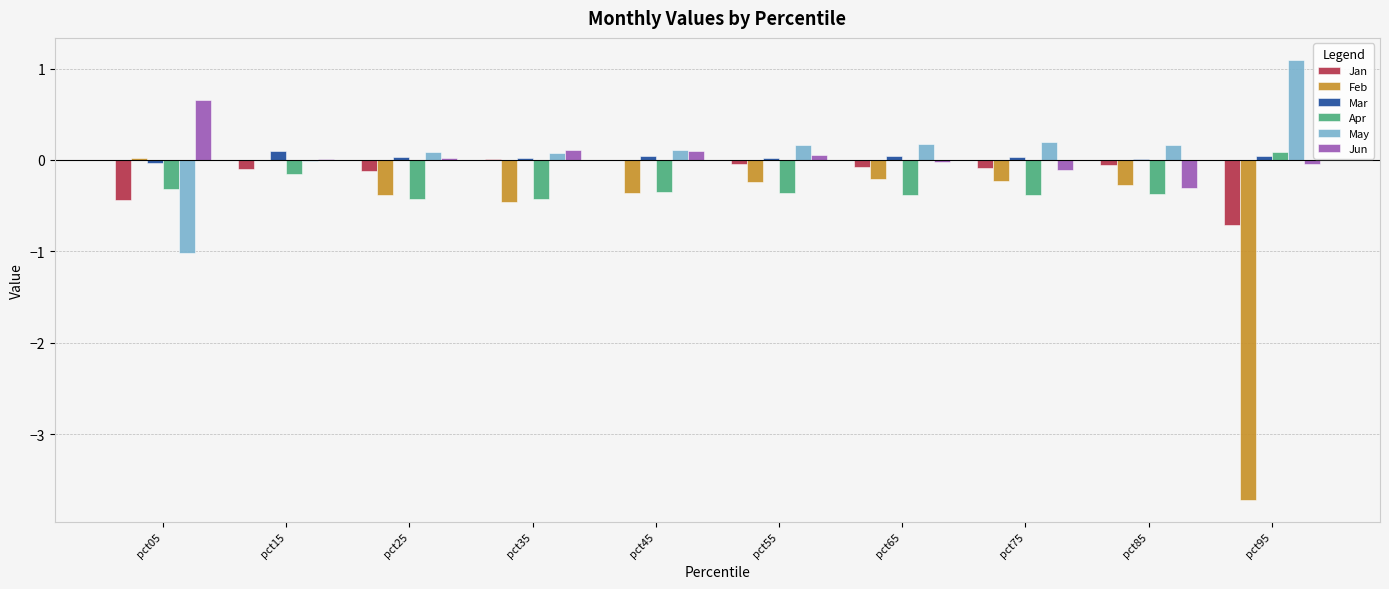

Count the number of categories in the chart.

10